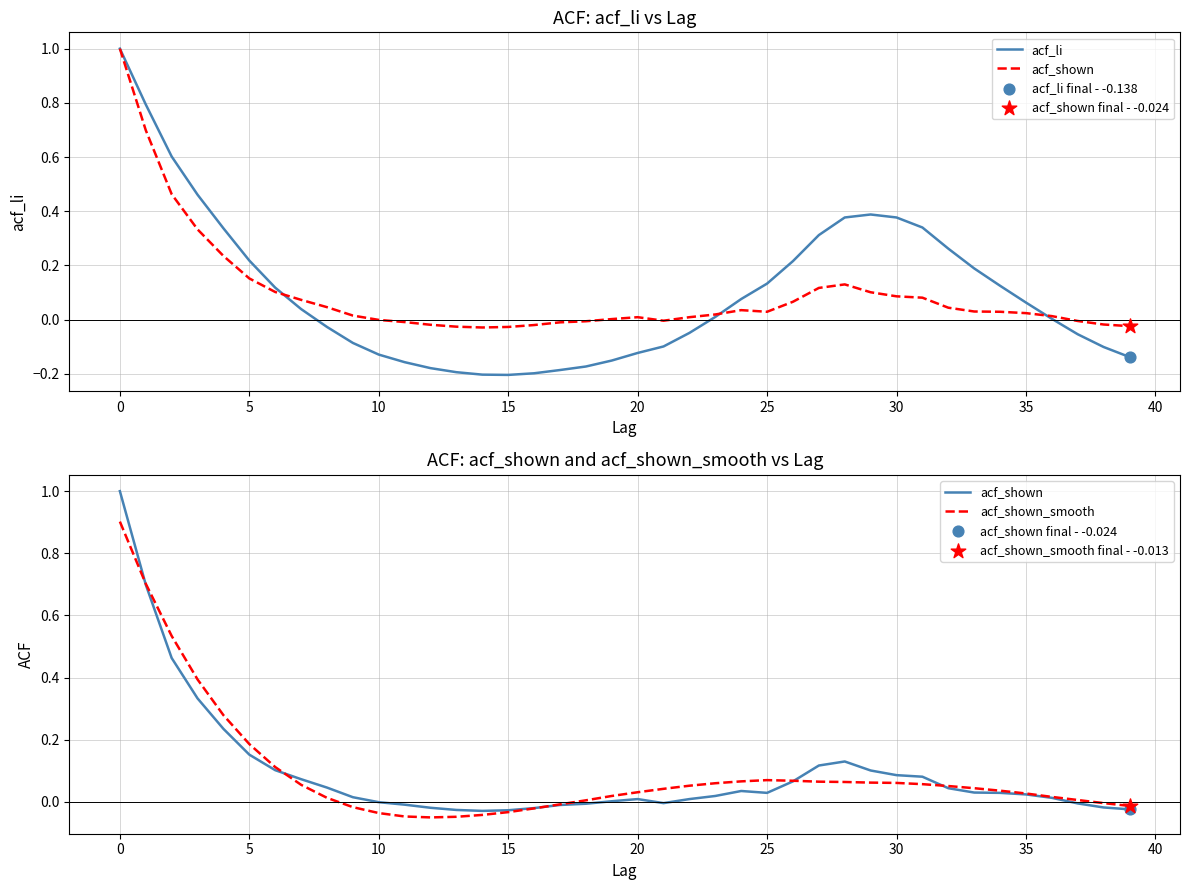

Which series has the widest spread of Y values?

acf_li